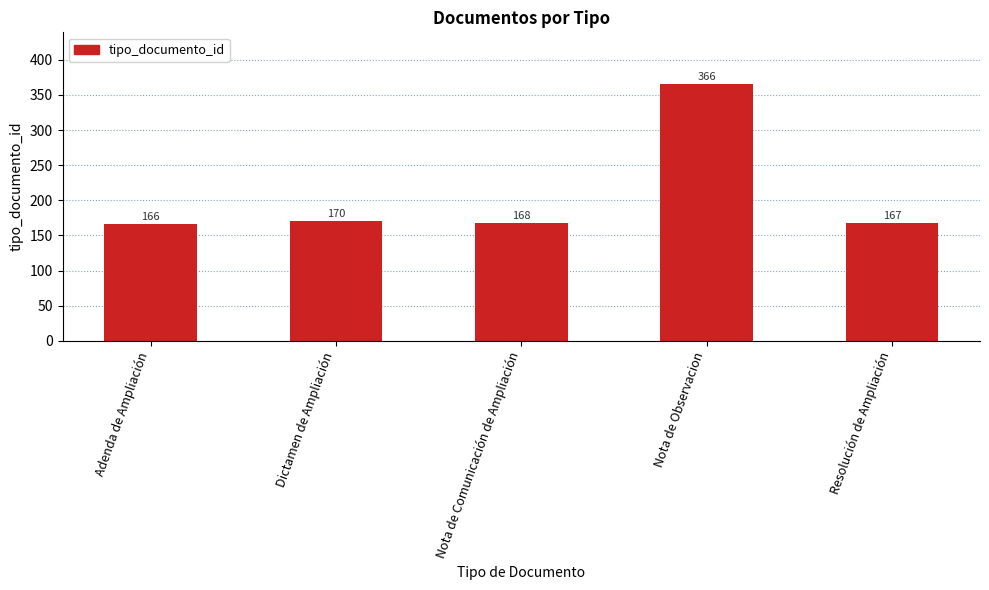

Read the value at Nota de Observacion, to the nearest 10.

370